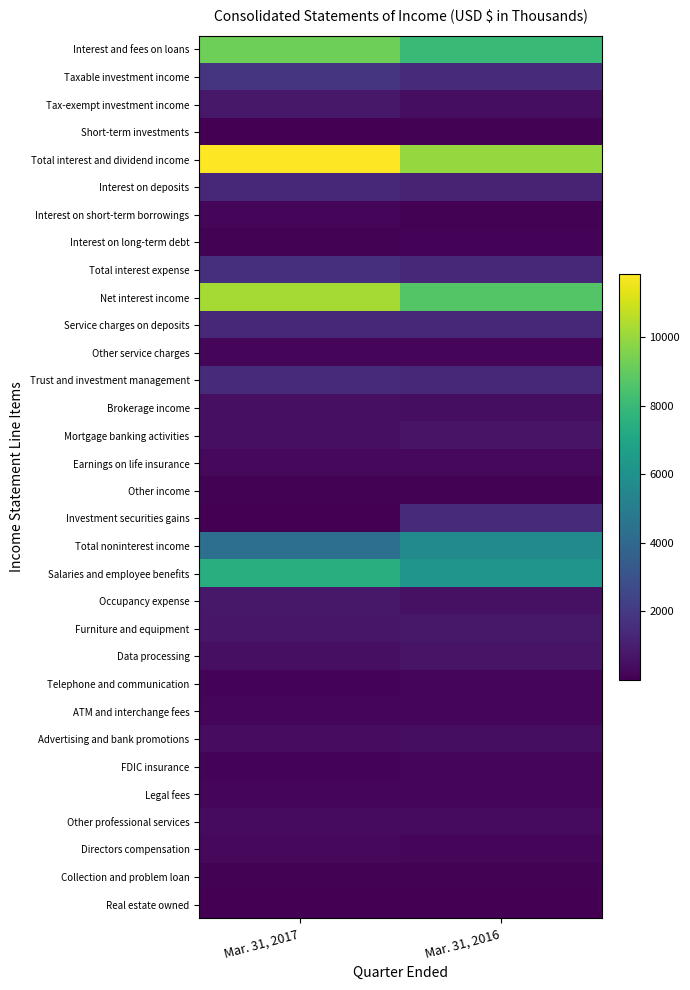

Reading left to right, transcribe all the data shown in this chart.

Interest and fees on loans: Mar. 31, 2017=9204	Mar. 31, 2016=7991
Taxable investment income: Mar. 31, 2017=1827	Mar. 31, 2016=1464
Tax-exempt investment income: Mar. 31, 2017=781	Mar. 31, 2016=441
Short-term investments: Mar. 31, 2017=18	Mar. 31, 2016=65
Total interest and dividend income: Mar. 31, 2017=11830	Mar. 31, 2016=9961
Interest on deposits: Mar. 31, 2017=1326	Mar. 31, 2016=1139
Interest on short-term borrowings: Mar. 31, 2017=172	Mar. 31, 2016=66
Interest on long-term debt: Mar. 31, 2017=95	Mar. 31, 2016=106
Total interest expense: Mar. 31, 2017=1593	Mar. 31, 2016=1311
Net interest income: Mar. 31, 2017=10237	Mar. 31, 2016=8650
Service charges on deposits: Mar. 31, 2017=1358	Mar. 31, 2016=1303
Other service charges: Mar. 31, 2017=209	Mar. 31, 2016=160
Trust and investment management: Mar. 31, 2017=1446	Mar. 31, 2016=1336
Brokerage income: Mar. 31, 2017=467	Mar. 31, 2016=449
Mortgage banking activities: Mar. 31, 2017=503	Mar. 31, 2016=642
Earnings on life insurance: Mar. 31, 2017=268	Mar. 31, 2016=268
Other income: Mar. 31, 2017=81	Mar. 31, 2016=87
Investment securities gains: Mar. 31, 2017=3	Mar. 31, 2016=1420
Total noninterest income: Mar. 31, 2017=4335	Mar. 31, 2016=5665
Salaries and employee benefits: Mar. 31, 2017=7400	Mar. 31, 2016=6183
Occupancy expense: Mar. 31, 2017=757	Mar. 31, 2016=526
Furniture and equipment: Mar. 31, 2017=736	Mar. 31, 2016=786
Data processing: Mar. 31, 2017=511	Mar. 31, 2016=635
Telephone and communication: Mar. 31, 2017=122	Mar. 31, 2016=176
ATM and interchange fees: Mar. 31, 2017=178	Mar. 31, 2016=161
Advertising and bank promotions: Mar. 31, 2017=387	Mar. 31, 2016=456
FDIC insurance: Mar. 31, 2017=137	Mar. 31, 2016=232
Legal fees: Mar. 31, 2017=153	Mar. 31, 2016=181
Other professional services: Mar. 31, 2017=355	Mar. 31, 2016=339
Directors compensation: Mar. 31, 2017=242	Mar. 31, 2016=231
Collection and problem loan: Mar. 31, 2017=75	Mar. 31, 2016=52
Real estate owned: Mar. 31, 2017=20	Mar. 31, 2016=43